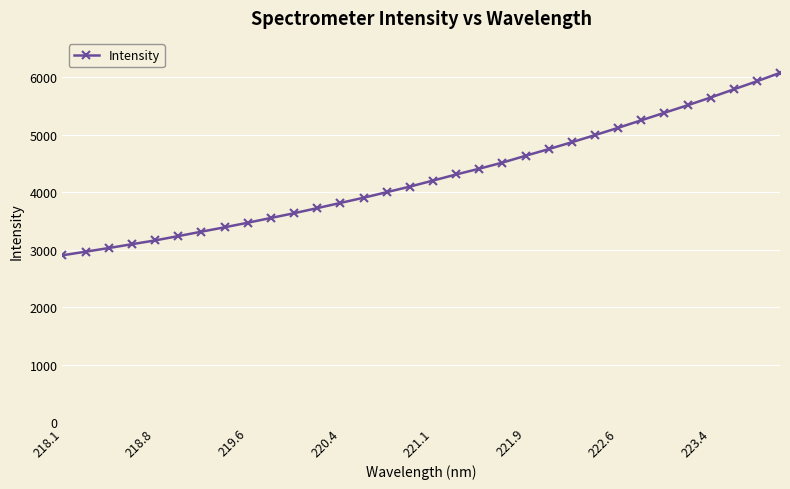

Is this an area chart (filled region under the line)?

No